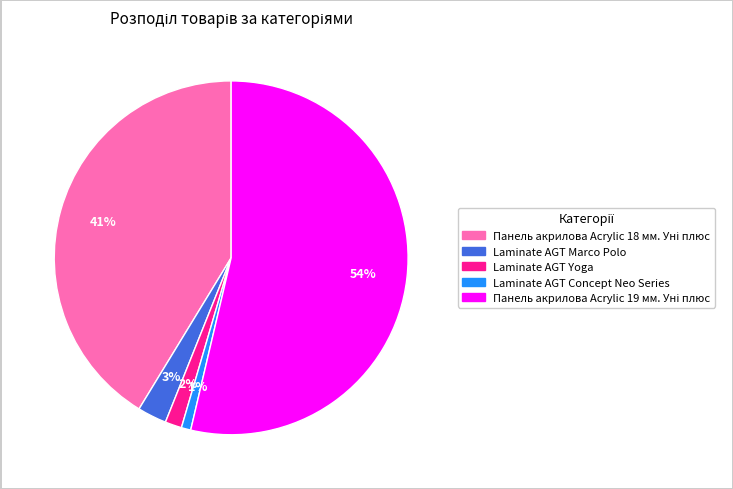

Is there a majority slice in this chart?

Yes